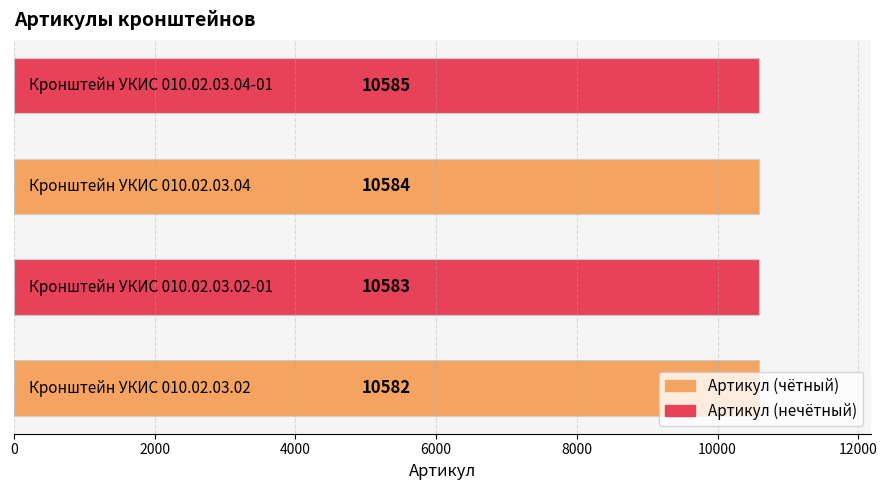

What is the difference between the maximum and minimum values?

3